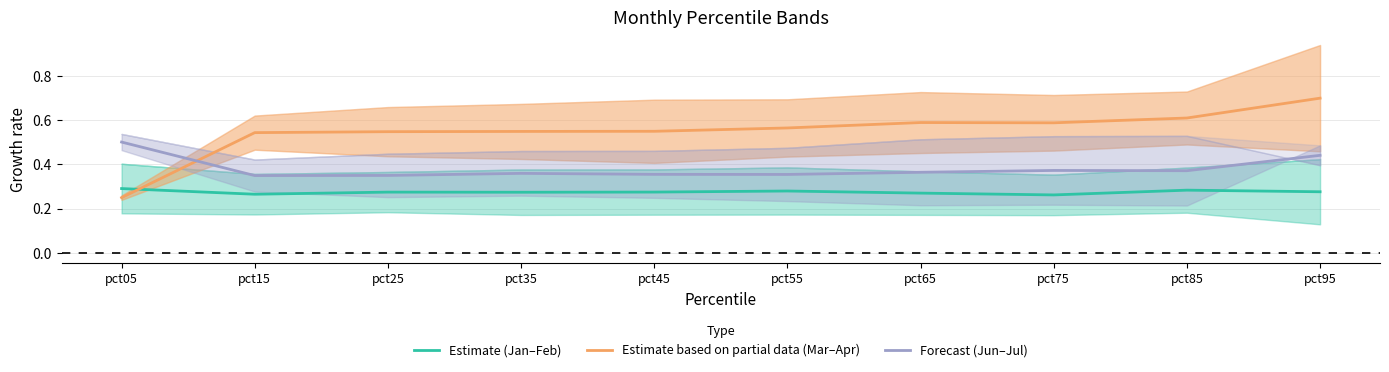

What are all the series names shown in the legend?

Estimate (Jan–Feb), Estimate based on partial data (Mar–Apr), Forecast (Jun–Jul)